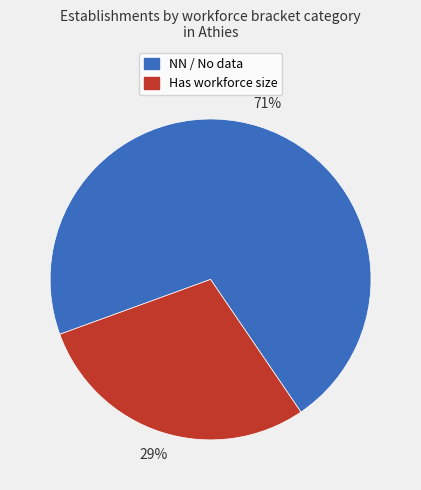

To the nearest percent, what is the average slice percentage?

50%